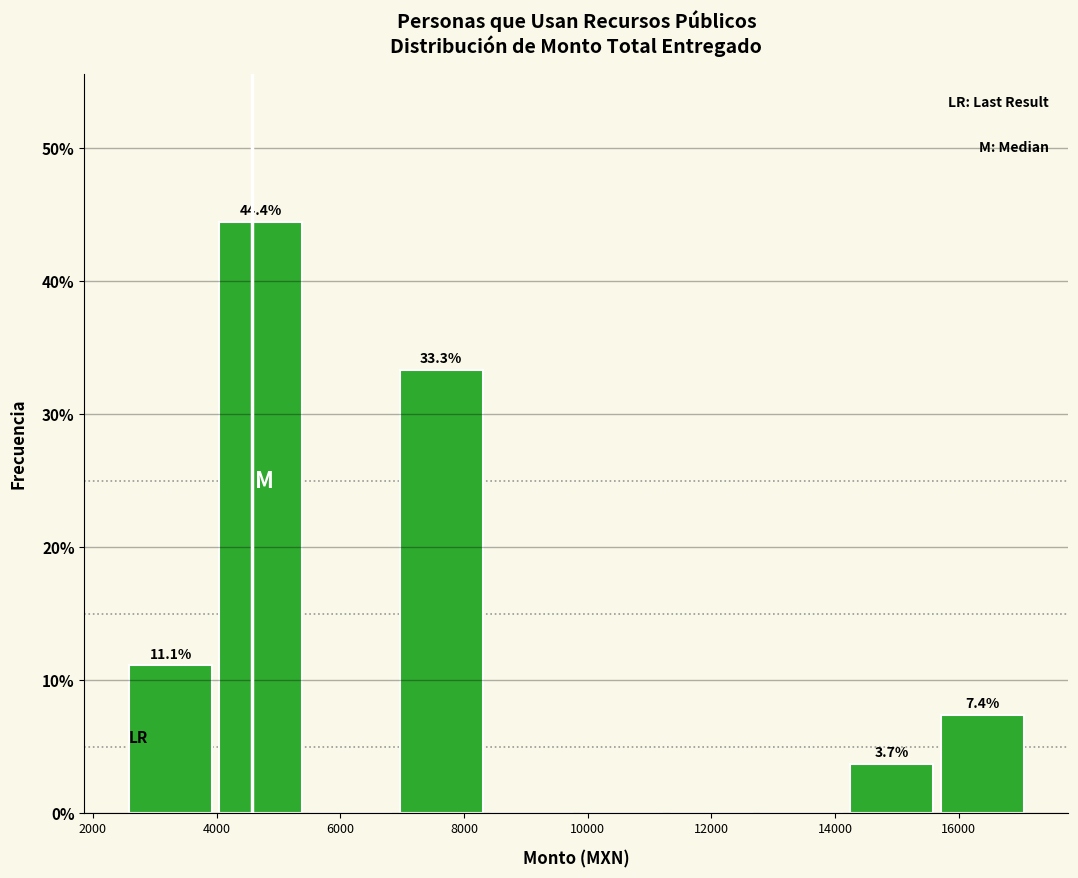

Over which range of the x-axis is the bar tallest?

4000 to 5600